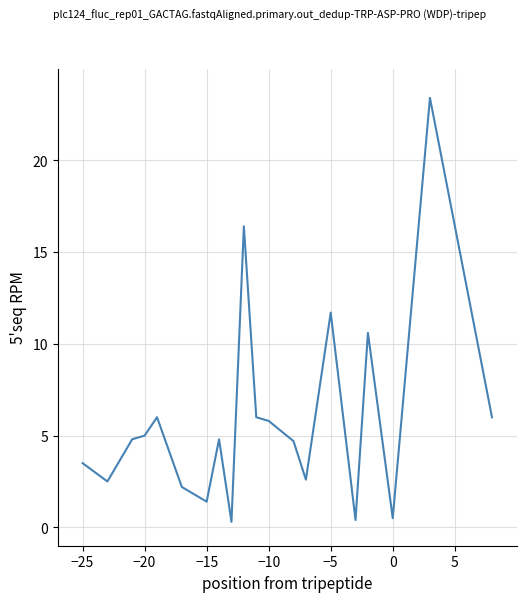

What is the greatest value displayed?

23.4